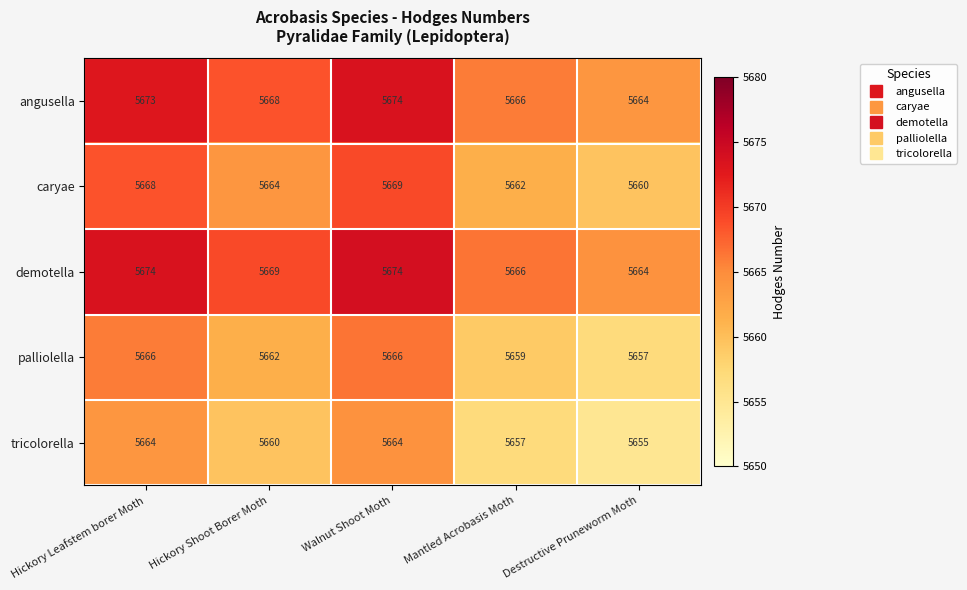

Which category has the lowest value in the caryae series?

Destructive Pruneworm Moth